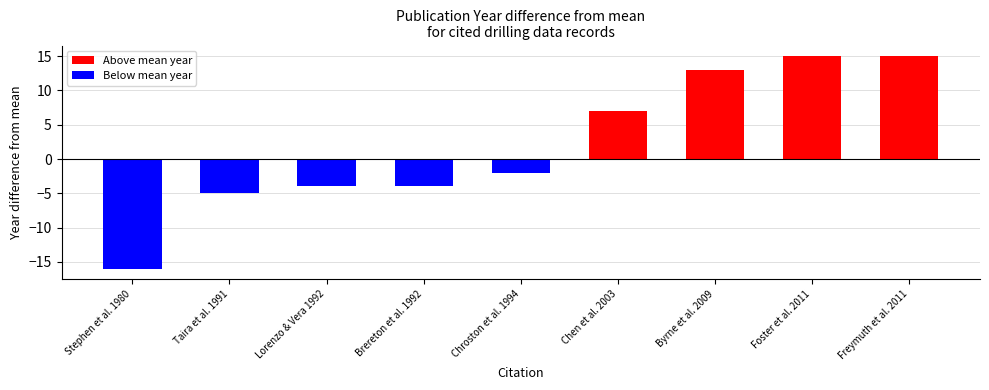

How many categories are shown in the chart?

9